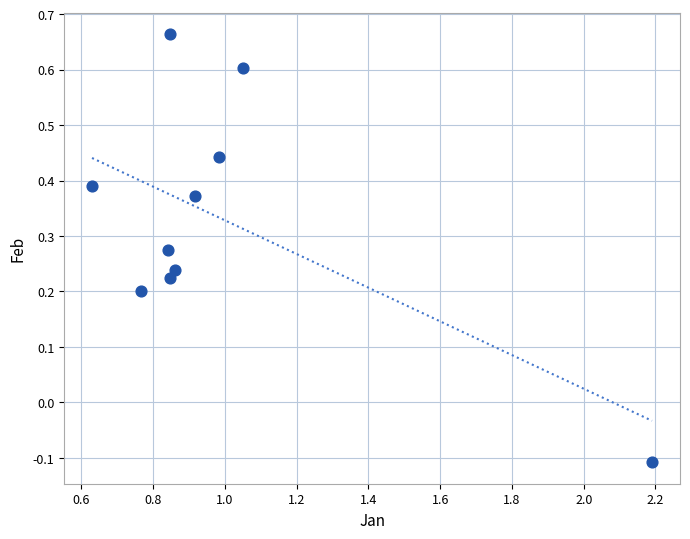

What is the range of X values (max minus min)?

1.6